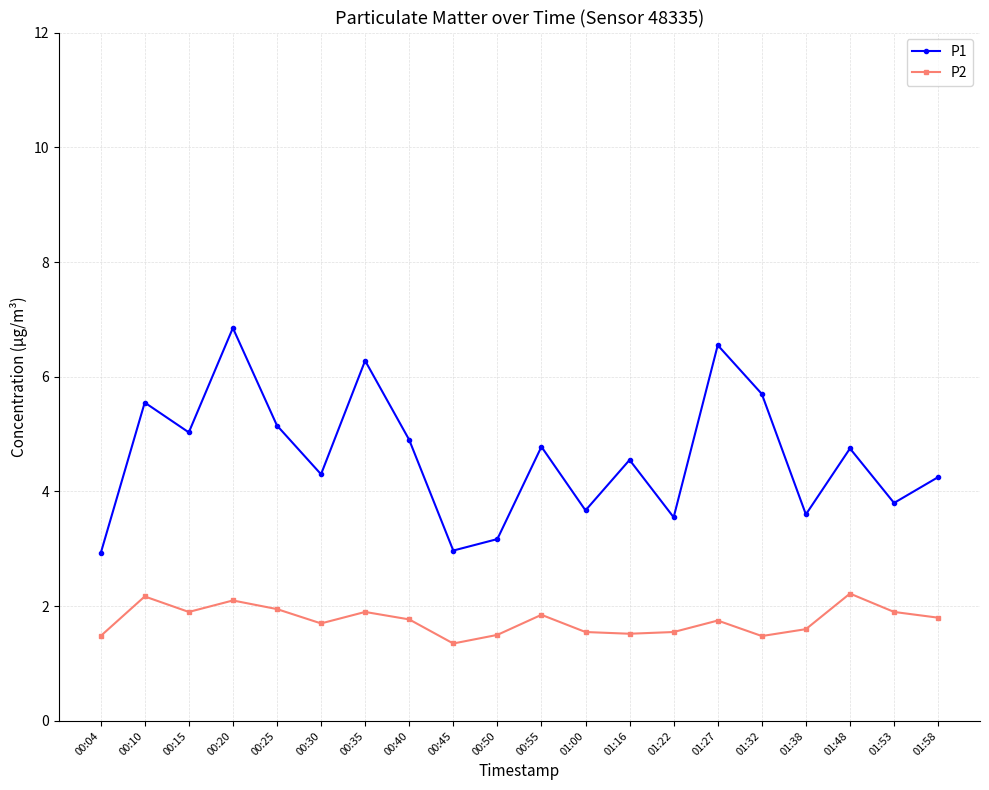

Which series changed the most between 00:10 and 01:53?

P1